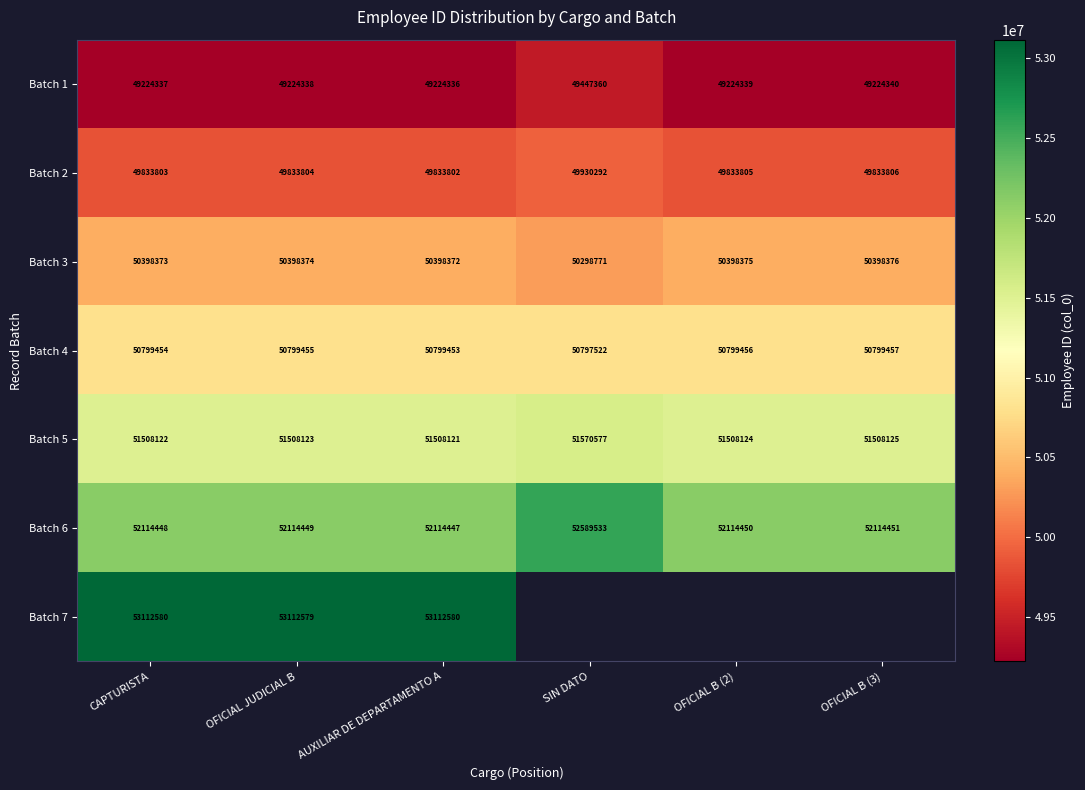

Is it true that Batch 2 equals 77378531 at AUXILIAR DE DEPARTAMENTO A?

False